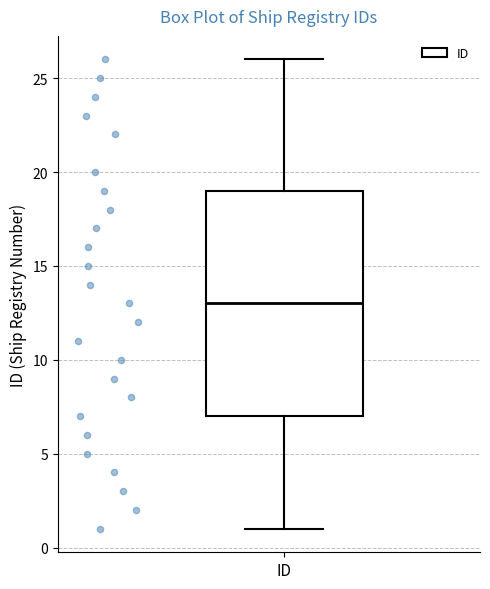

Read this box plot against the y-axis: the position of the median line, the range covered by the box, and the ends of both whiskers. The values are not printed on the chart, so give them approximately, as read against the axis.

median 13, box 7 to 19, whiskers 1 to 26